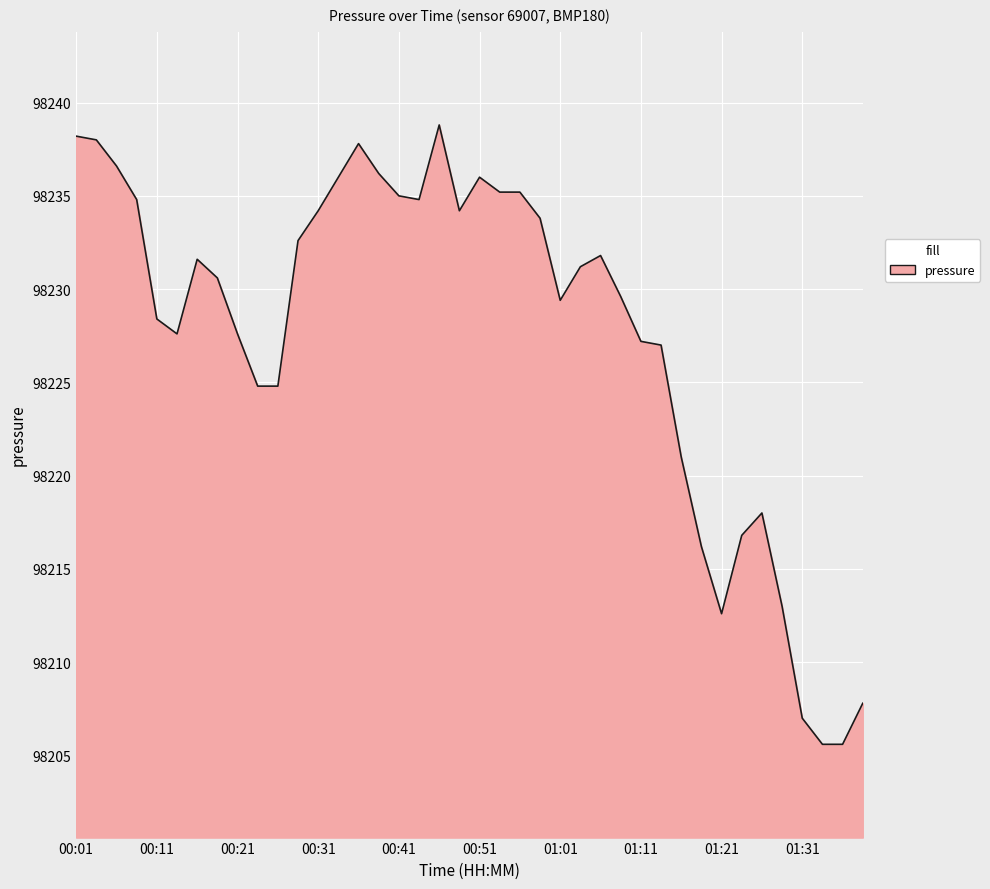

What is the smallest value displayed?

98205.6